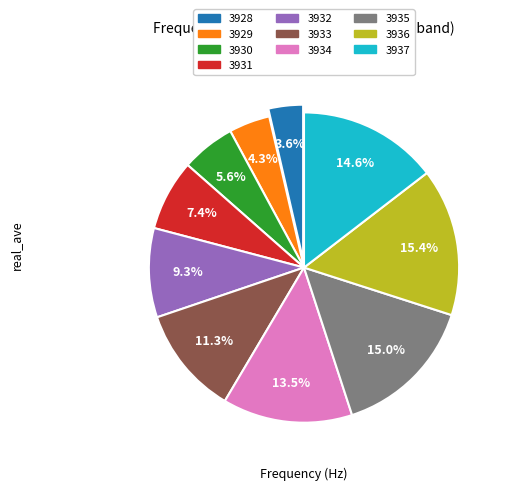

What is the total percentage of 3934 and 3936?

28.9%